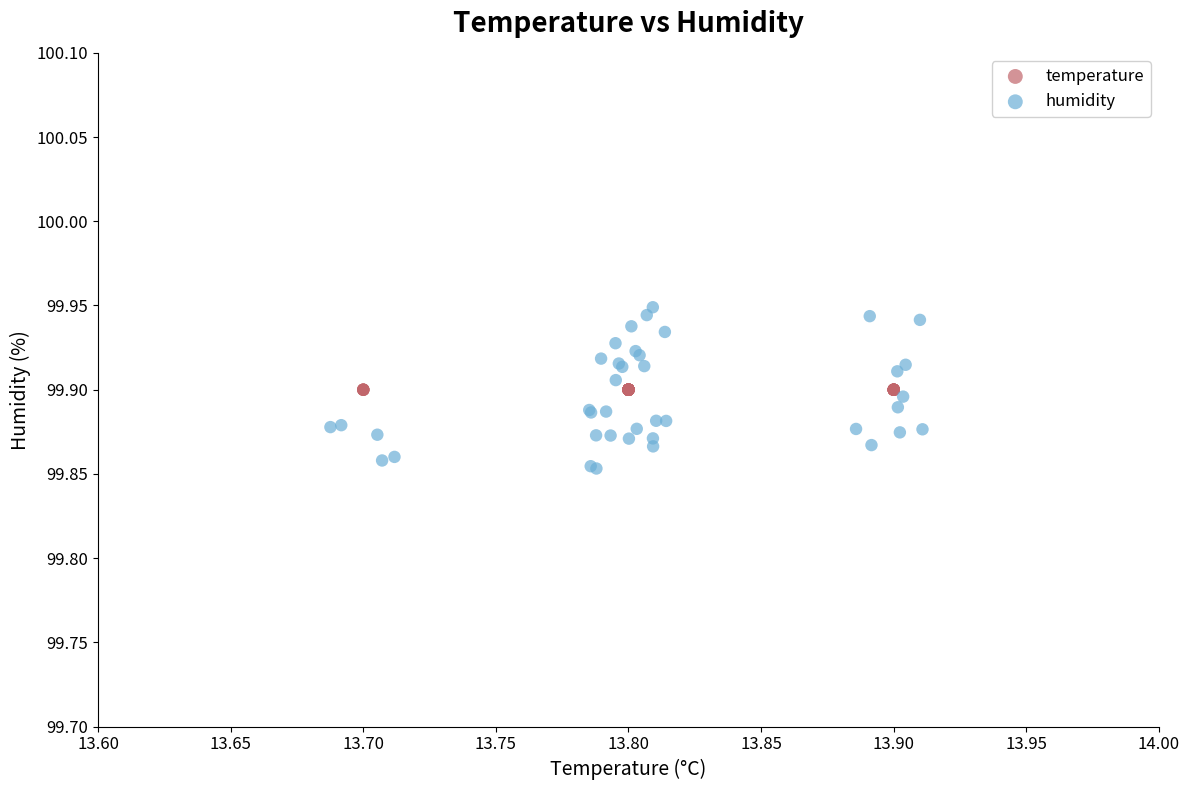

Which series reaches the maximum Y coordinate?

humidity